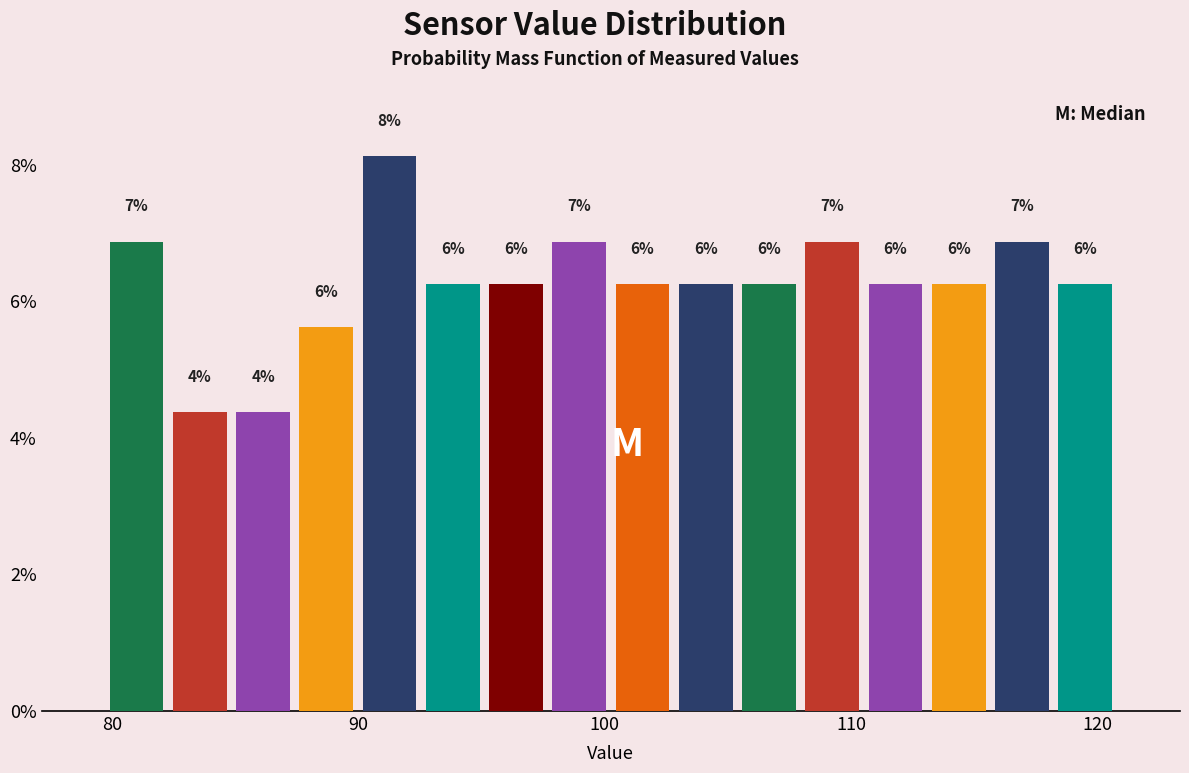

Around what value on the x-axis is the tallest bar? Give the approximate position of its centre, as read against the axis.

91